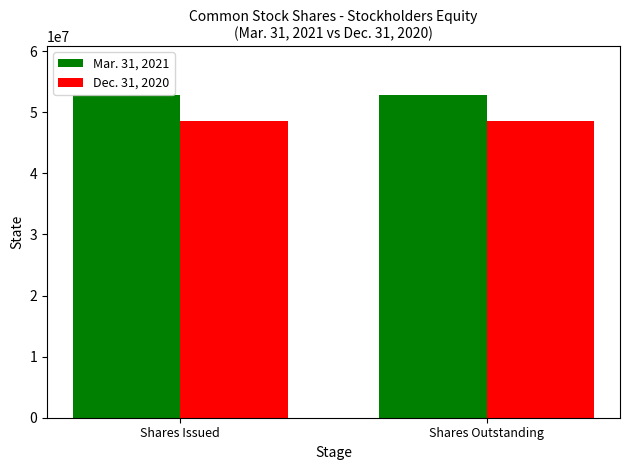

What are all the series names shown in the legend?

Mar. 31, 2021, Dec. 31, 2020